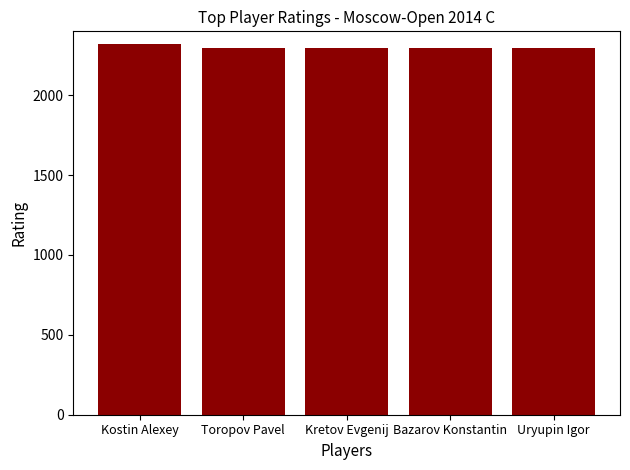

What is the minimum value shown in the chart?

2293